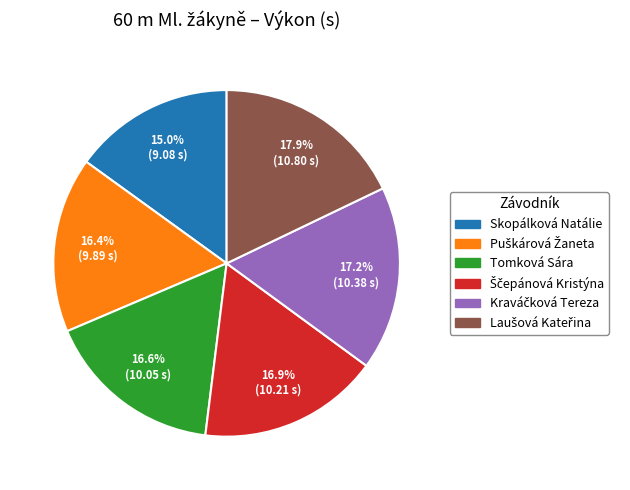

Is there any slice that represents more than half of the pie?

No